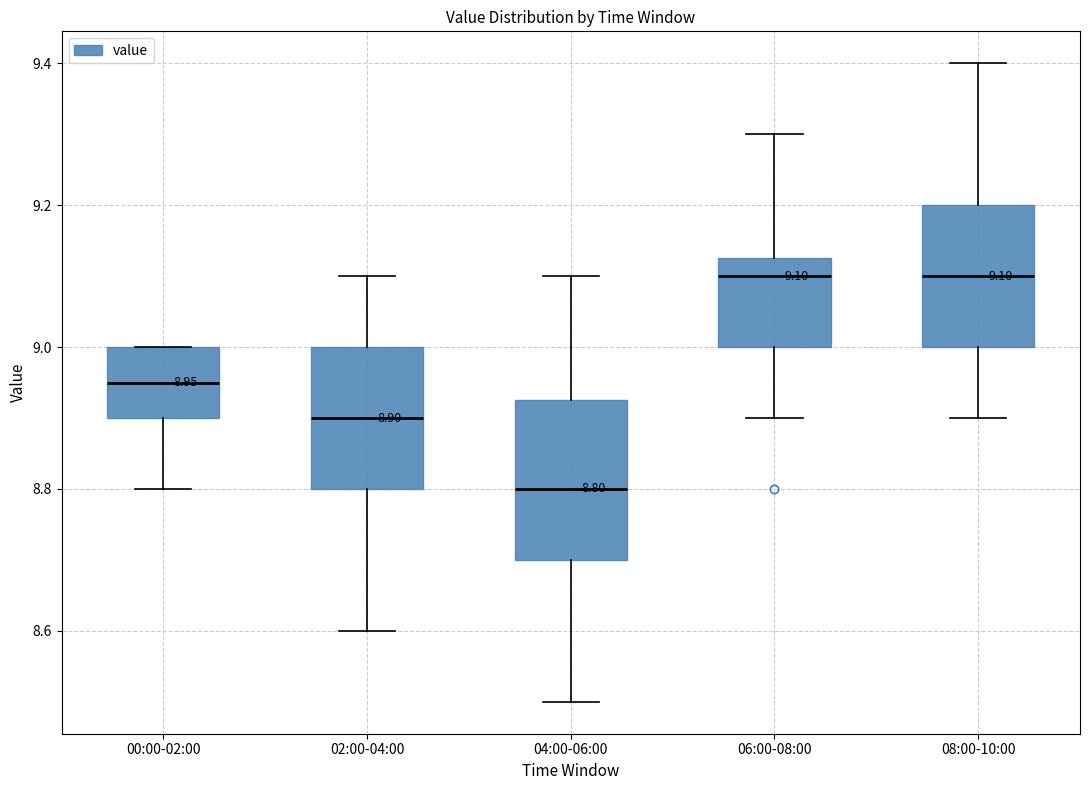

Which box has the lowest median line?

04:00-06:00